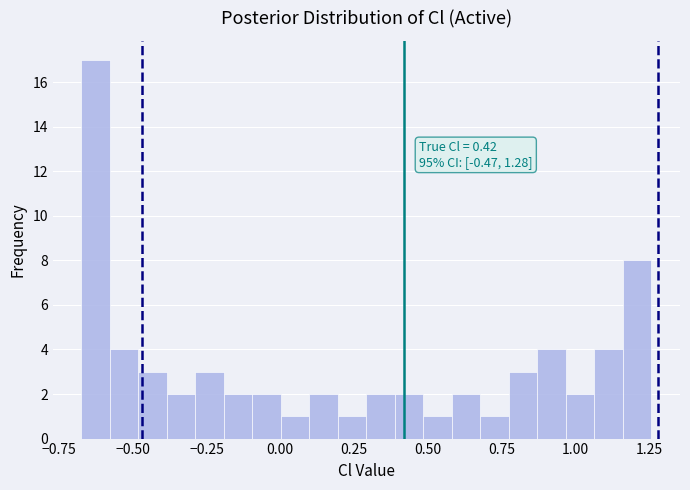

Around what value on the x-axis is the tallest bar? Give the approximate position of its centre, as read against the axis.

-0.65